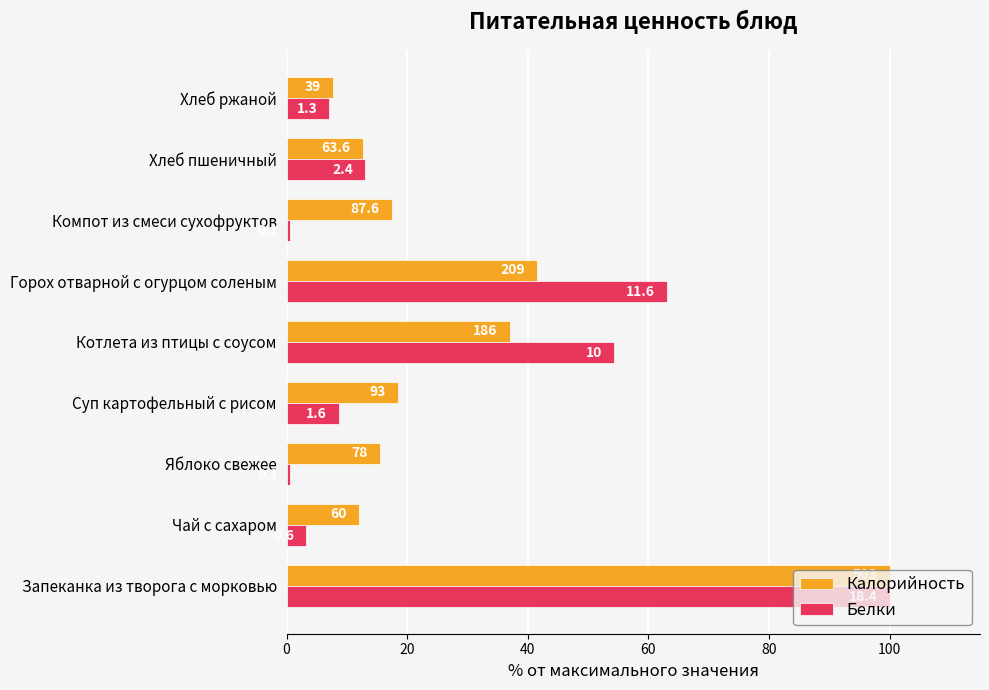

What are all the series names shown in the legend?

Калорийность, Белки